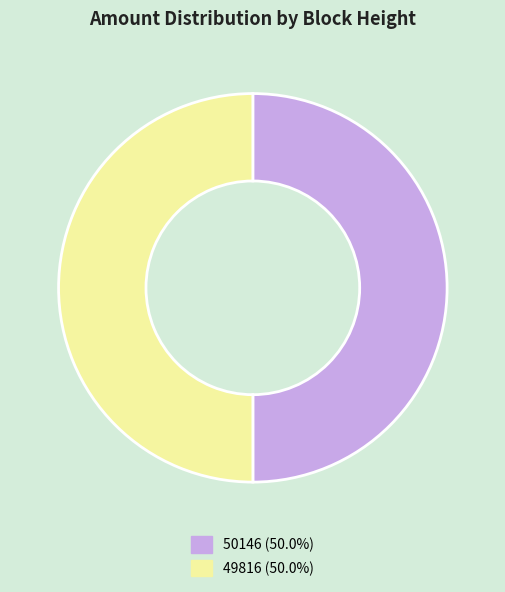

Is it true that 50146 is 44% of the pie?

False